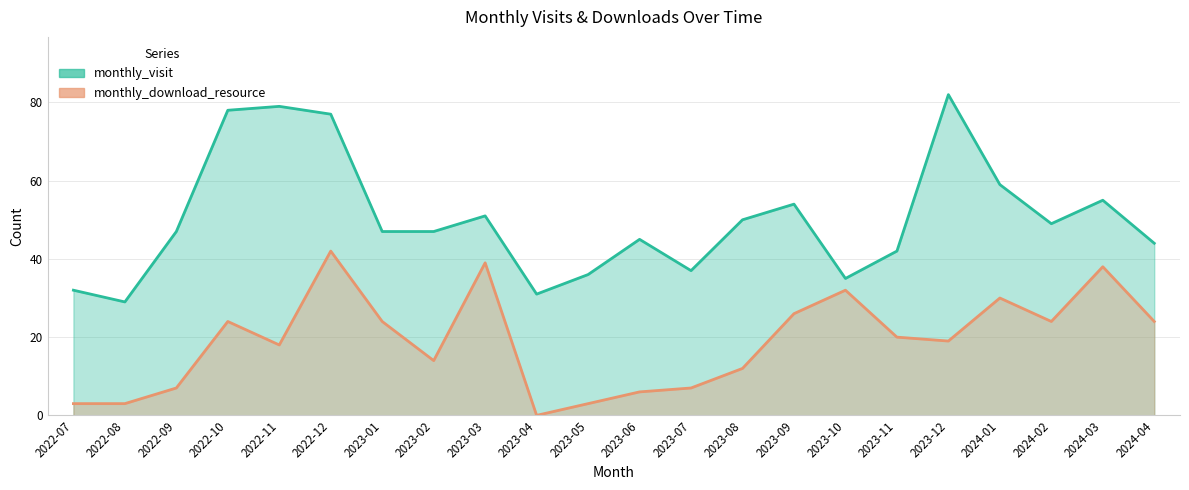

How many data points in monthly_download_resource are above 20?

10